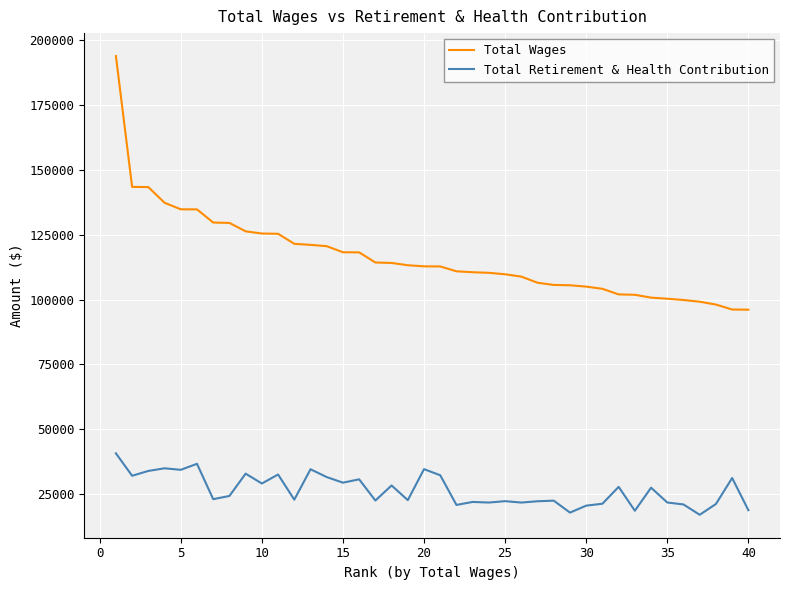

What is the minimum value shown in the chart?

16974